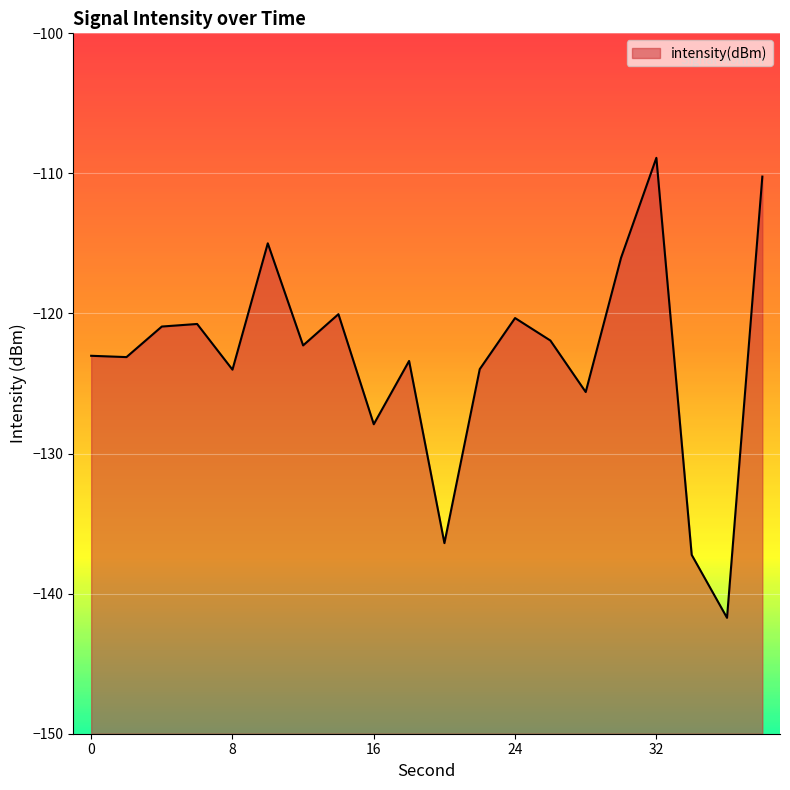

What is the difference between the maximum and minimum values?

32.8